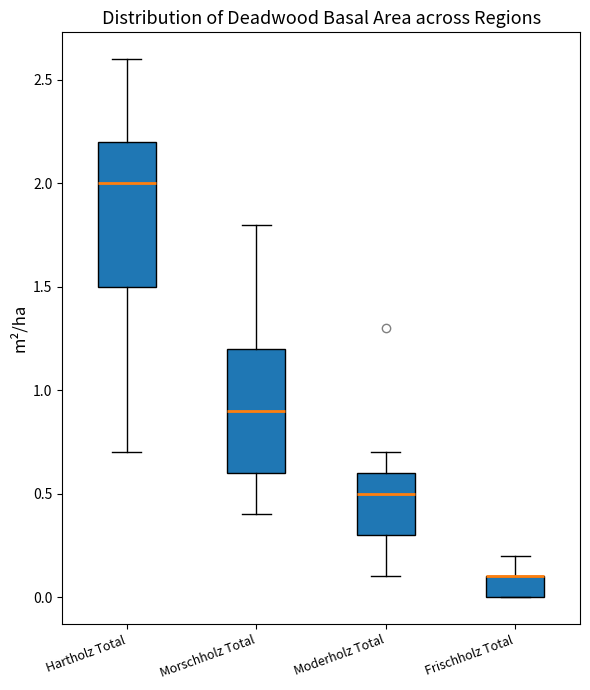

Where is the upper edge of the box for Moderholz Total on the y-axis? The values are not printed on the chart, so give them approximately, as read against the axis.

0.6